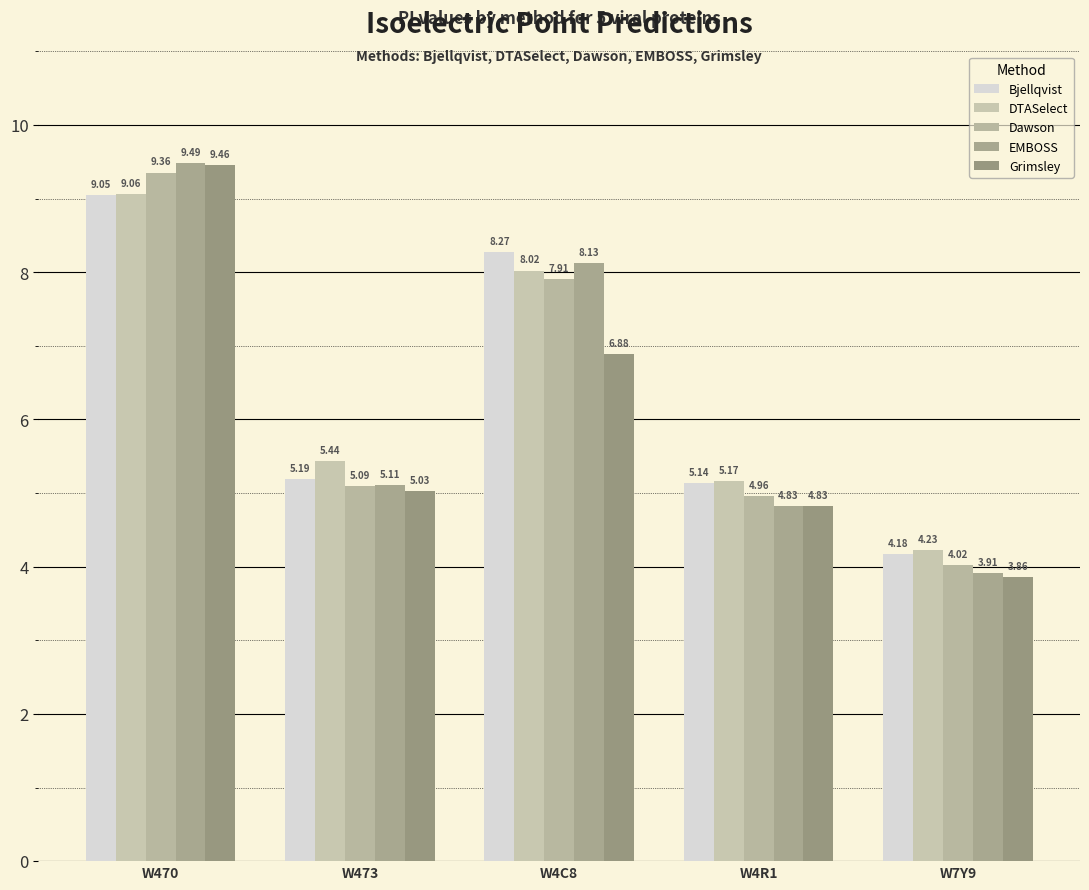

At which category is the sum across all series the highest?

W470